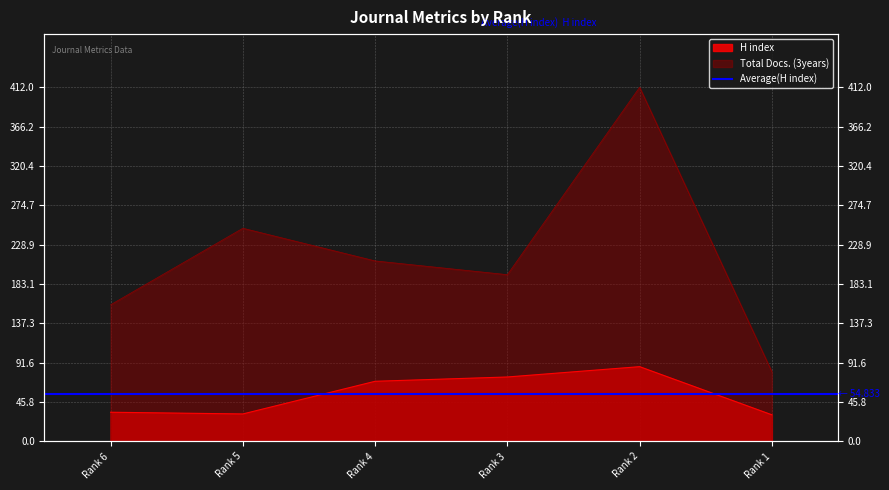

At which category does Total Docs. (3years) reach its first local valley?

Rank 3